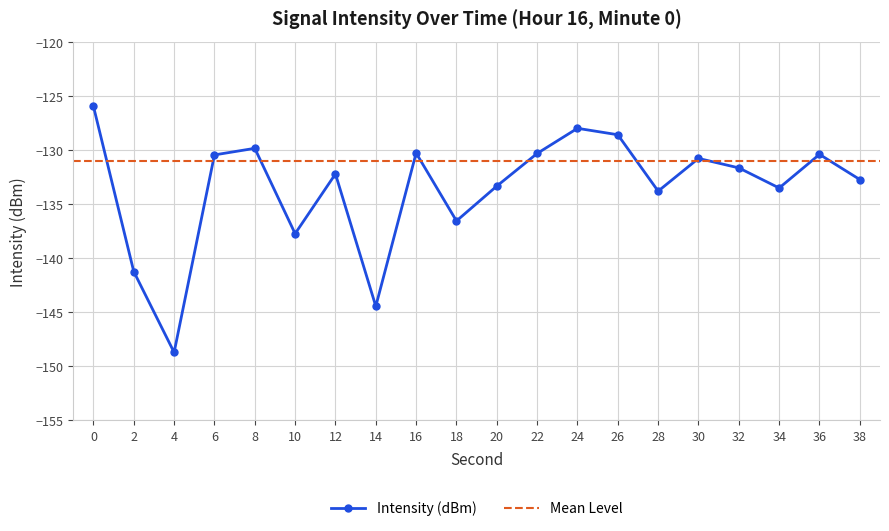

Reading left to right, what are all the values shown in this chart?

0=-126.0	2=-141.3	4=-148.7	6=-130.5	8=-129.9	10=-137.8	12=-132.2	14=-144.5	16=-130.3	18=-136.6	20=-133.4	22=-130.3	24=-128.0	26=-128.6	28=-133.8	30=-130.8	32=-131.7	34=-133.5	36=-130.4	38=-132.7